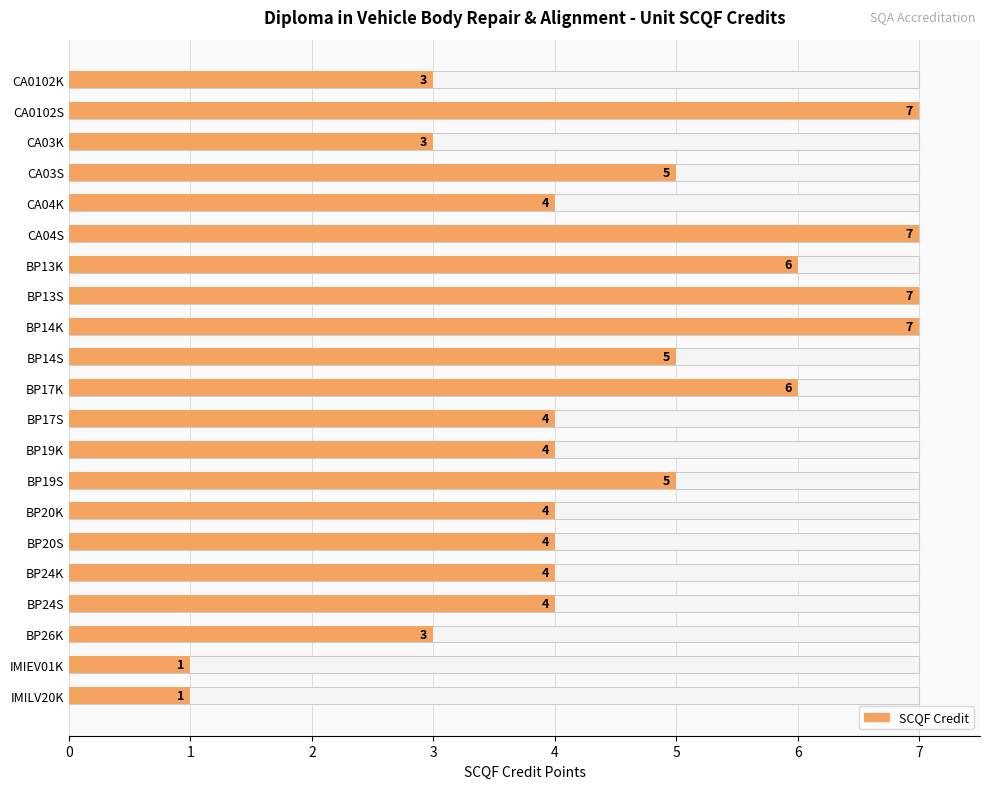

Read the value at IMILV20K.

1